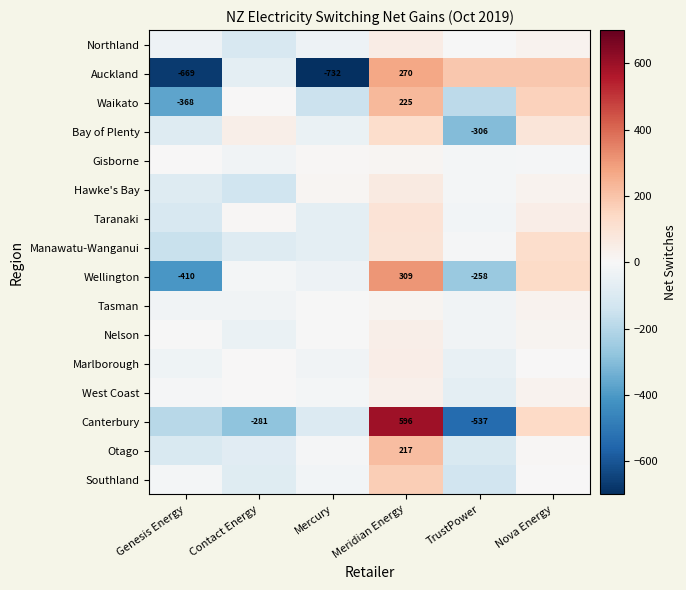

The Waikato series shows 324 at Meridian Energy. True or false?

False